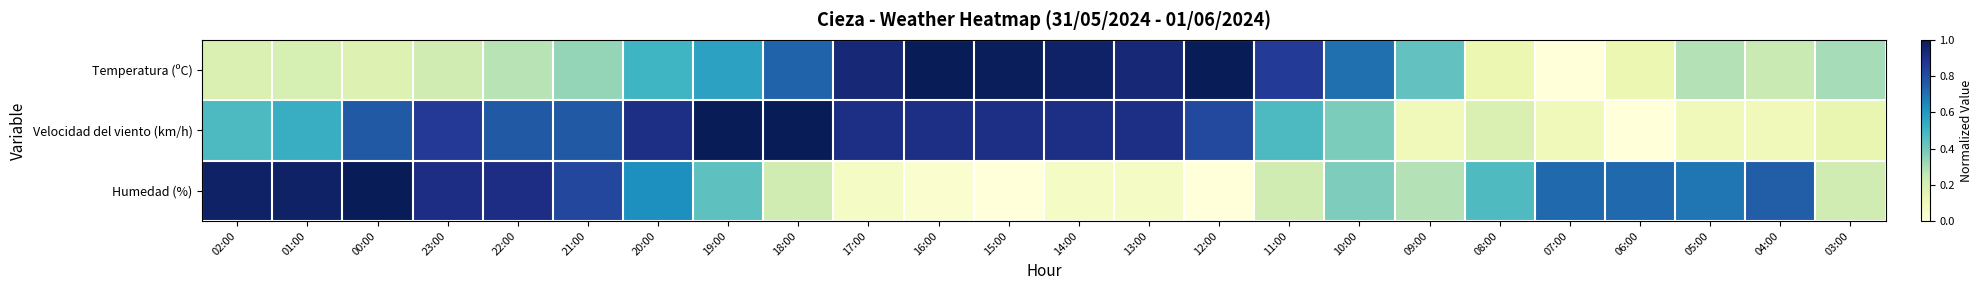

Reading left to right, list all the values displayed in this chart.

Temperatura (ºC): 02:00=0.2	01:00=0.2	00:00=0.2	23:00=0.2	22:00=0.3	21:00=0.3	20:00=0.5	19:00=0.6	18:00=0.7	17:00=0.9	16:00=1.0	15:00=1.0	14:00=1.0	13:00=0.9	12:00=1.0	11:00=0.9	10:00=0.7	09:00=0.4	08:00=0.1	07:00=0.0	06:00=0.1	05:00=0.3	04:00=0.2	03:00=0.3
Velocidad del viento (km/h): 02:00=0.5	01:00=0.5	00:00=0.8	23:00=0.9	22:00=0.8	21:00=0.8	20:00=0.9	19:00=1.0	18:00=1.0	17:00=0.9	16:00=0.9	15:00=0.9	14:00=0.9	13:00=0.9	12:00=0.8	11:00=0.5	10:00=0.4	09:00=0.1	08:00=0.2	07:00=0.1	06:00=0.0	05:00=0.1	04:00=0.1	03:00=0.1
Humedad (%): 02:00=1.0	01:00=1.0	00:00=1.0	23:00=0.9	22:00=0.9	21:00=0.8	20:00=0.6	19:00=0.4	18:00=0.2	17:00=0.1	16:00=0.0	15:00=0.0	14:00=0.1	13:00=0.1	12:00=0.0	11:00=0.2	10:00=0.4	09:00=0.3	08:00=0.5	07:00=0.7	06:00=0.7	05:00=0.7	04:00=0.8	03:00=0.2